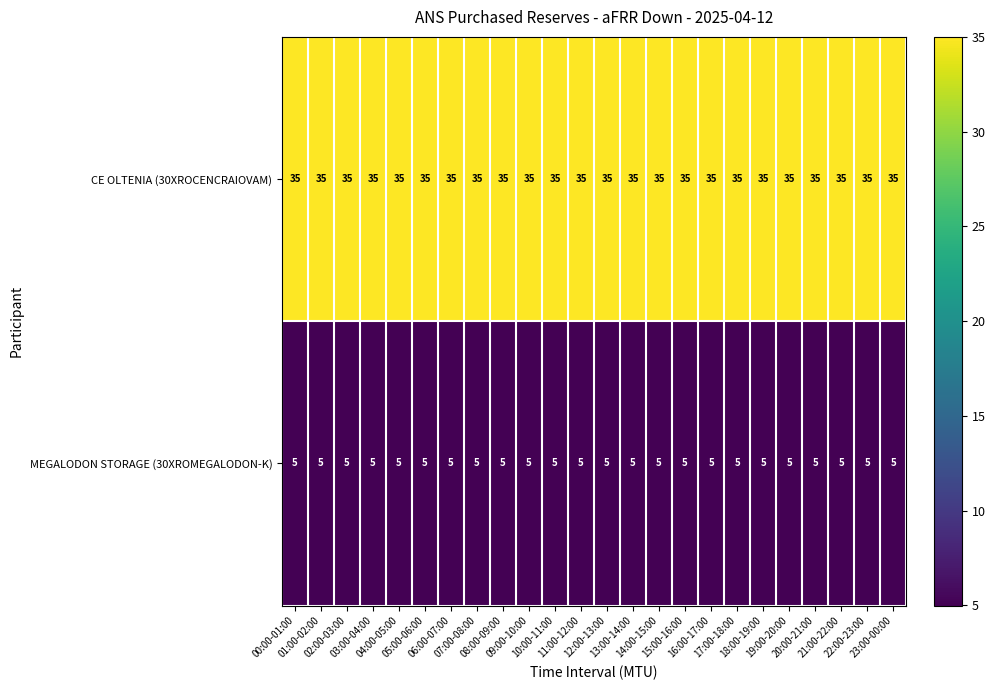

What is the sum of all MEGALODON STORAGE (30XROMEGALODON-K) values?

120